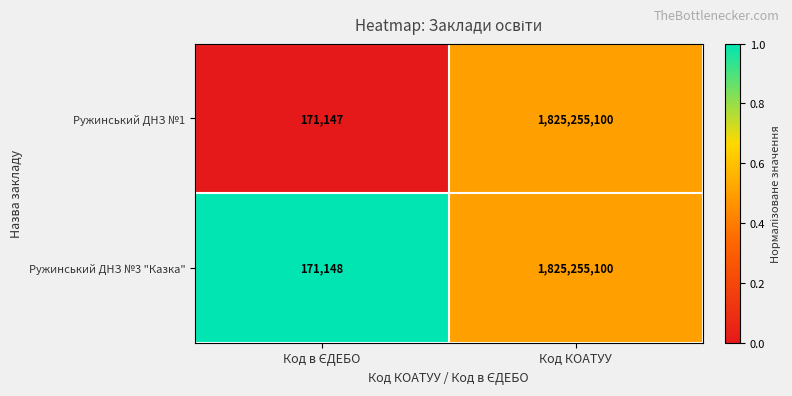

What is the sum of all Ружинський ДНЗ №1 values?

1825426247